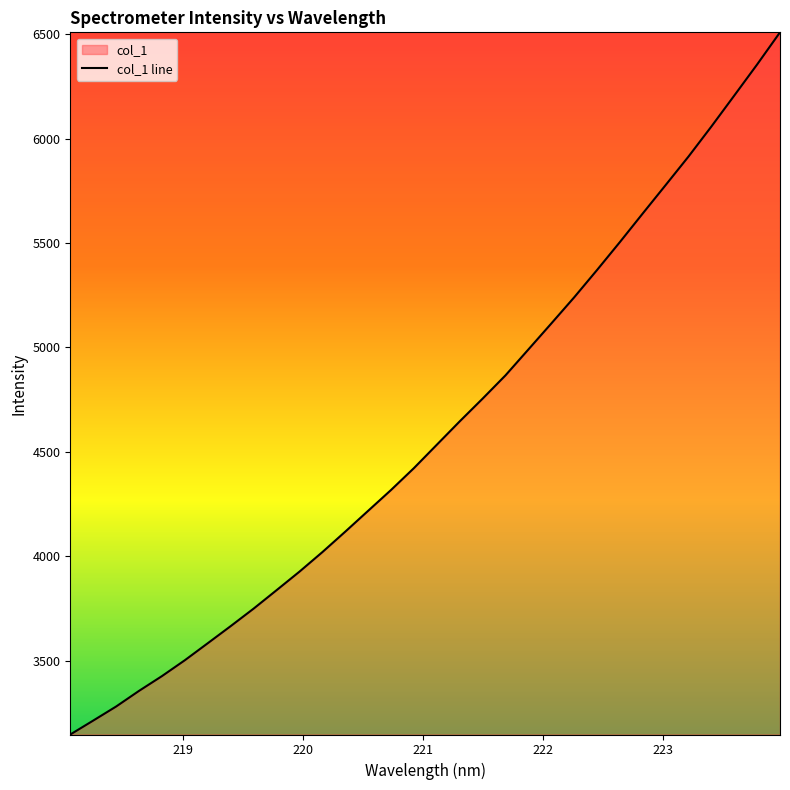

What is the minimum value shown in the chart?

3145.9